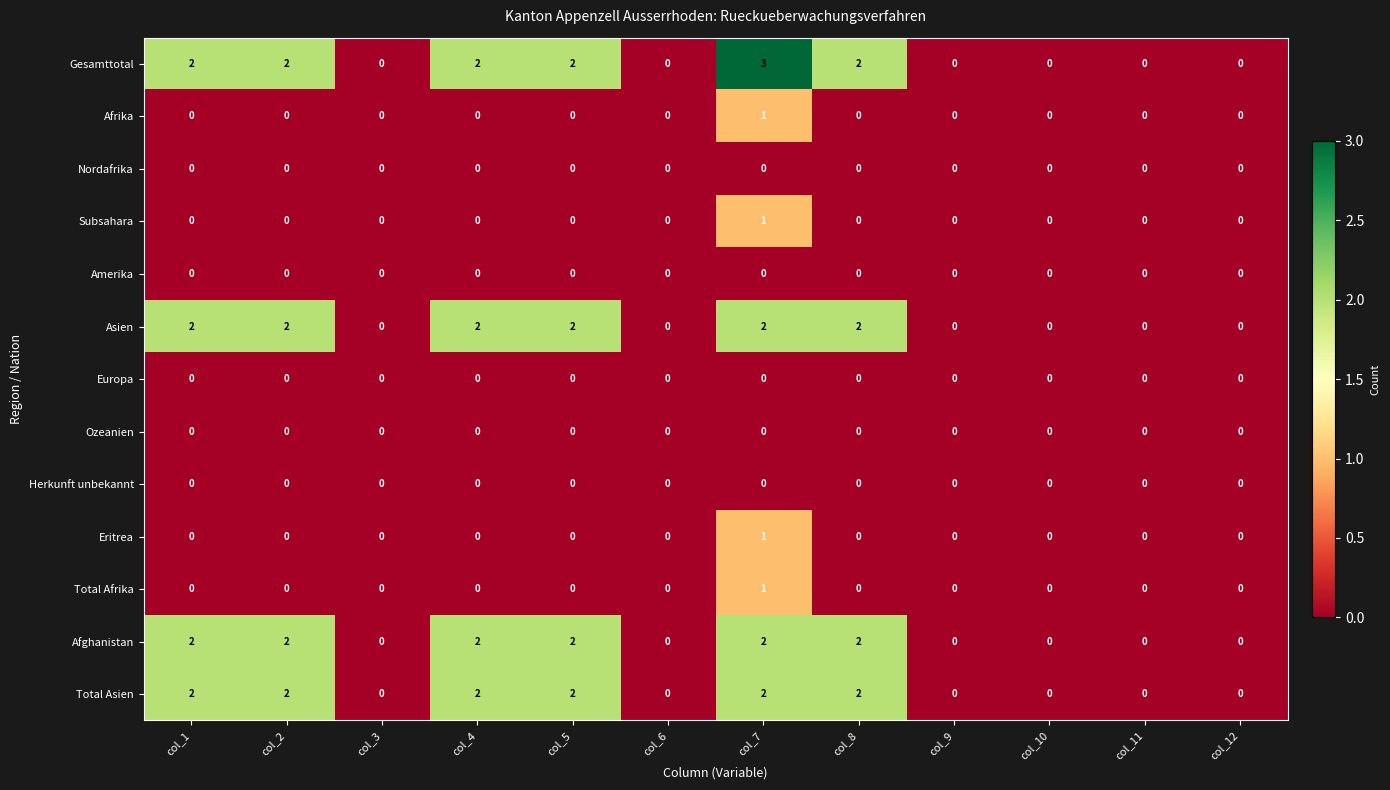

What is the greatest value displayed?

3